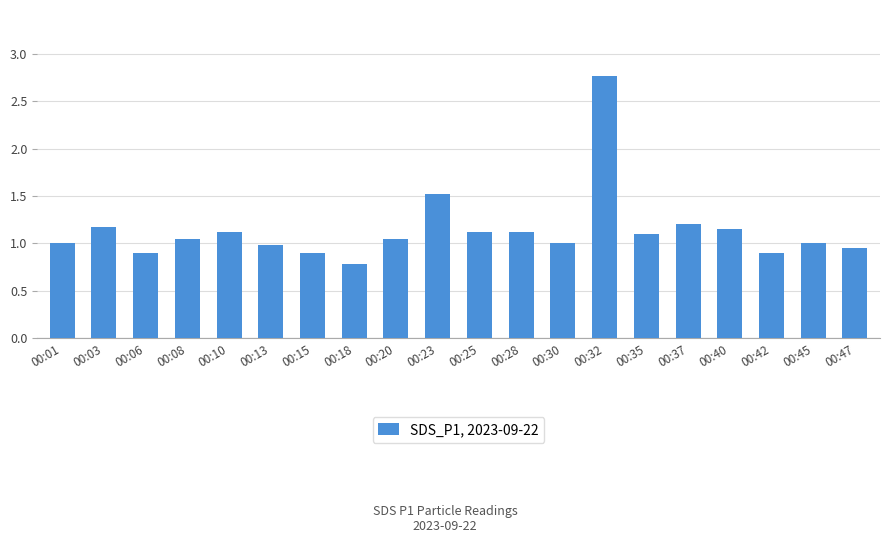

How many categories are shown in the chart?

20